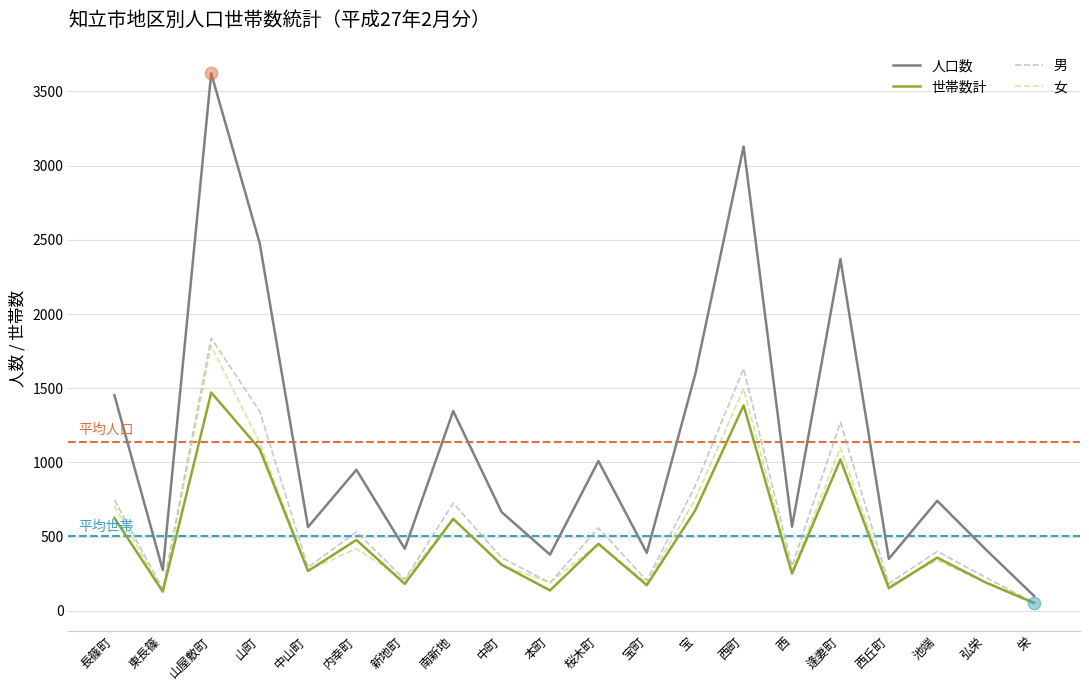

What are all the series names shown in the legend?

人口数, 世帯数計, 男, 女